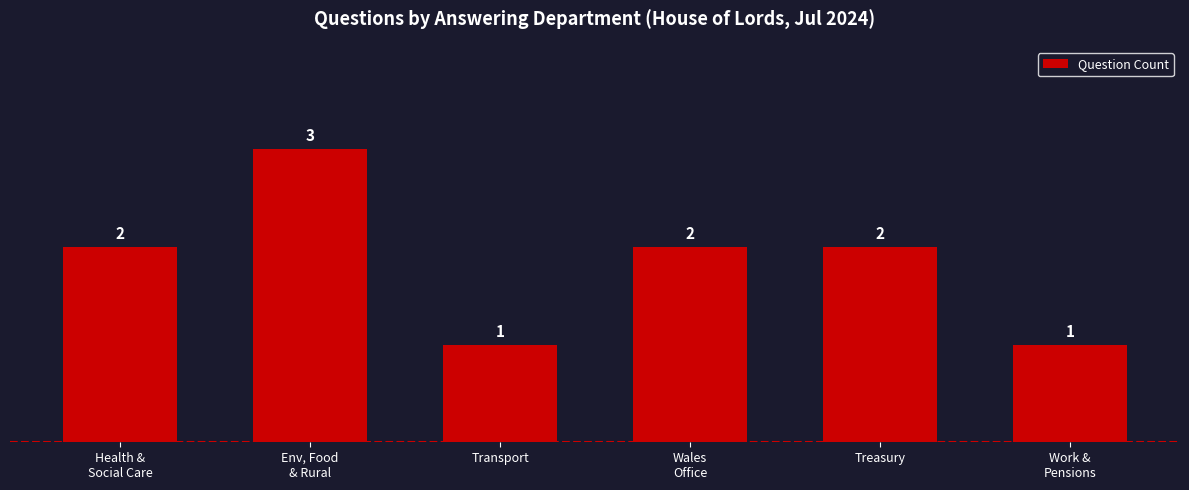

The chart shows a value of 5 at Env, Food
& Rural. True or false?

False